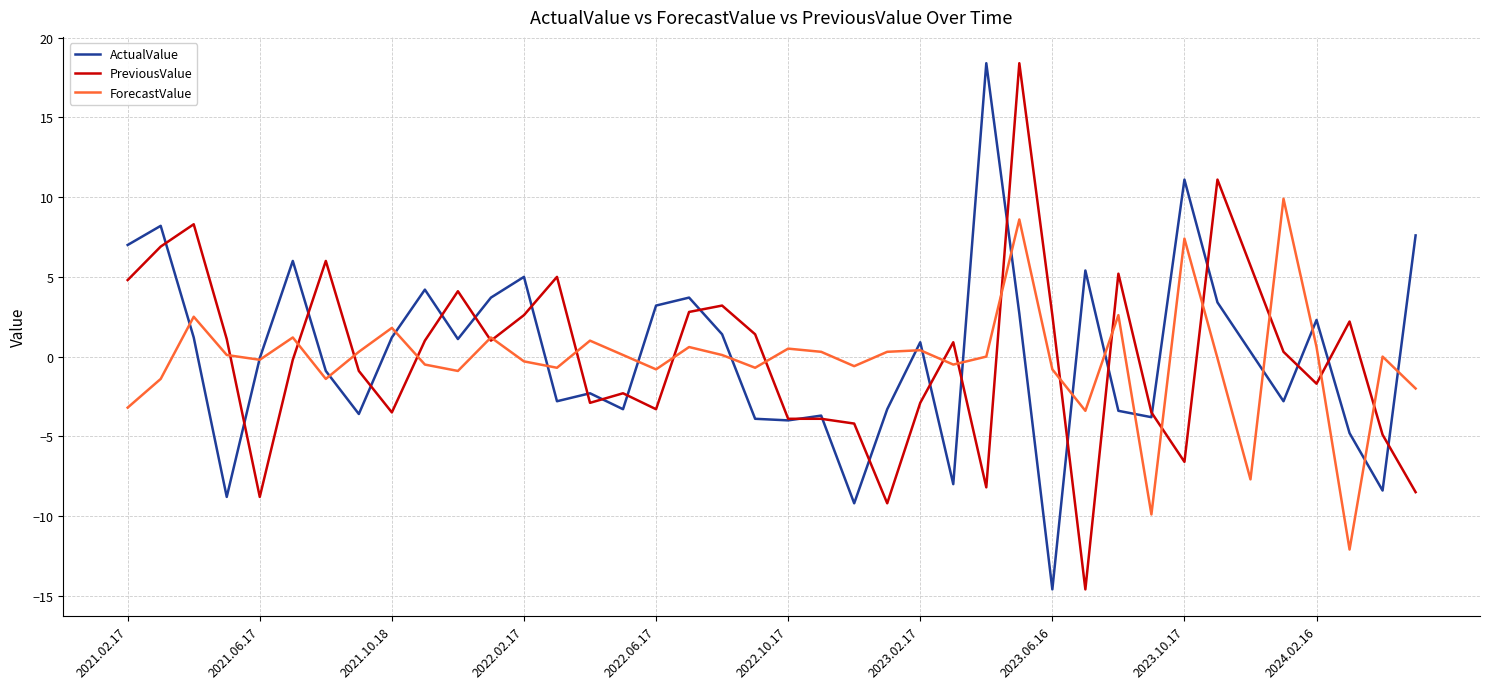

What is the smallest value displayed?

-14.6